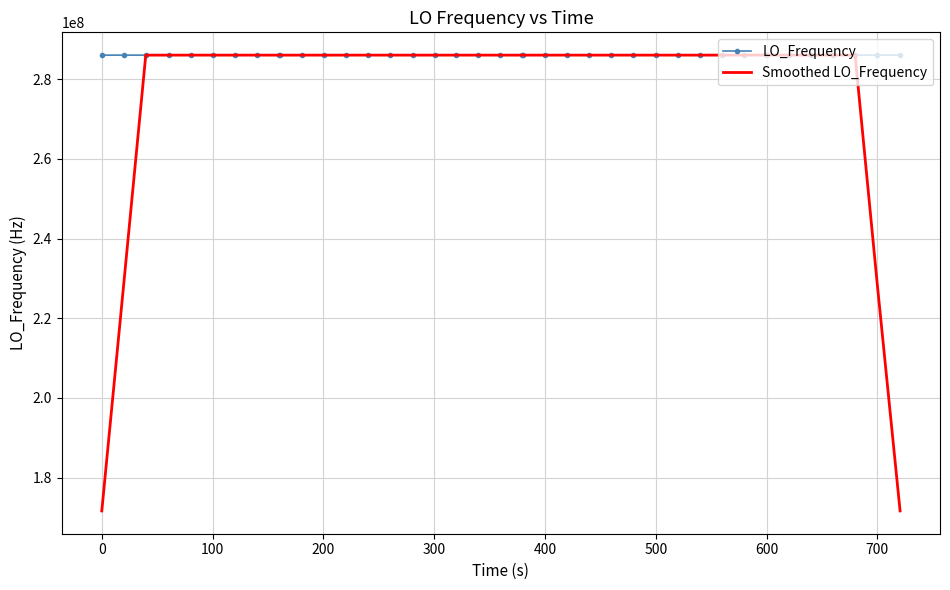

What is the highest value of the LO_Frequency series?

286047011.2